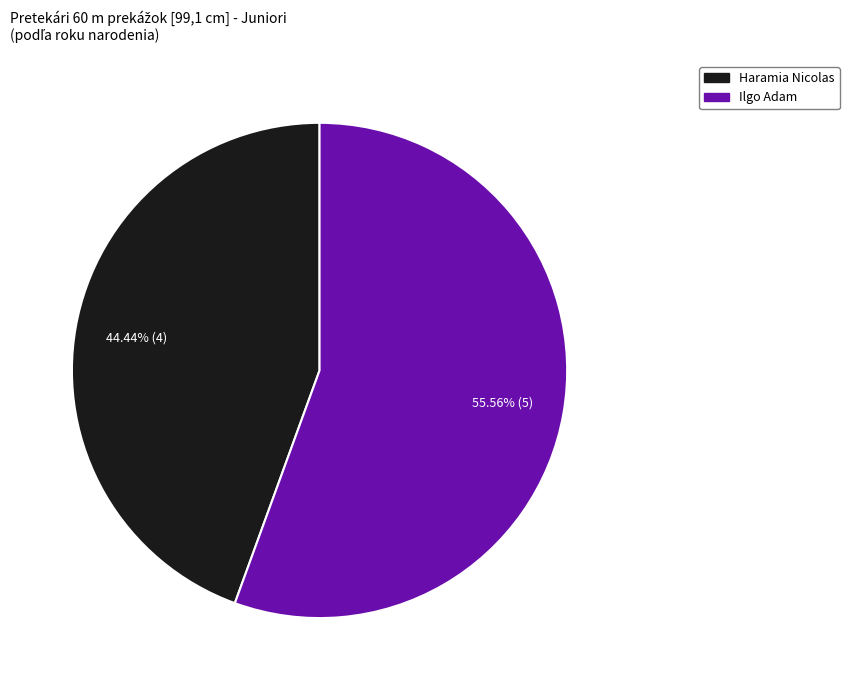

Which slice is the largest?

Ilgo Adam